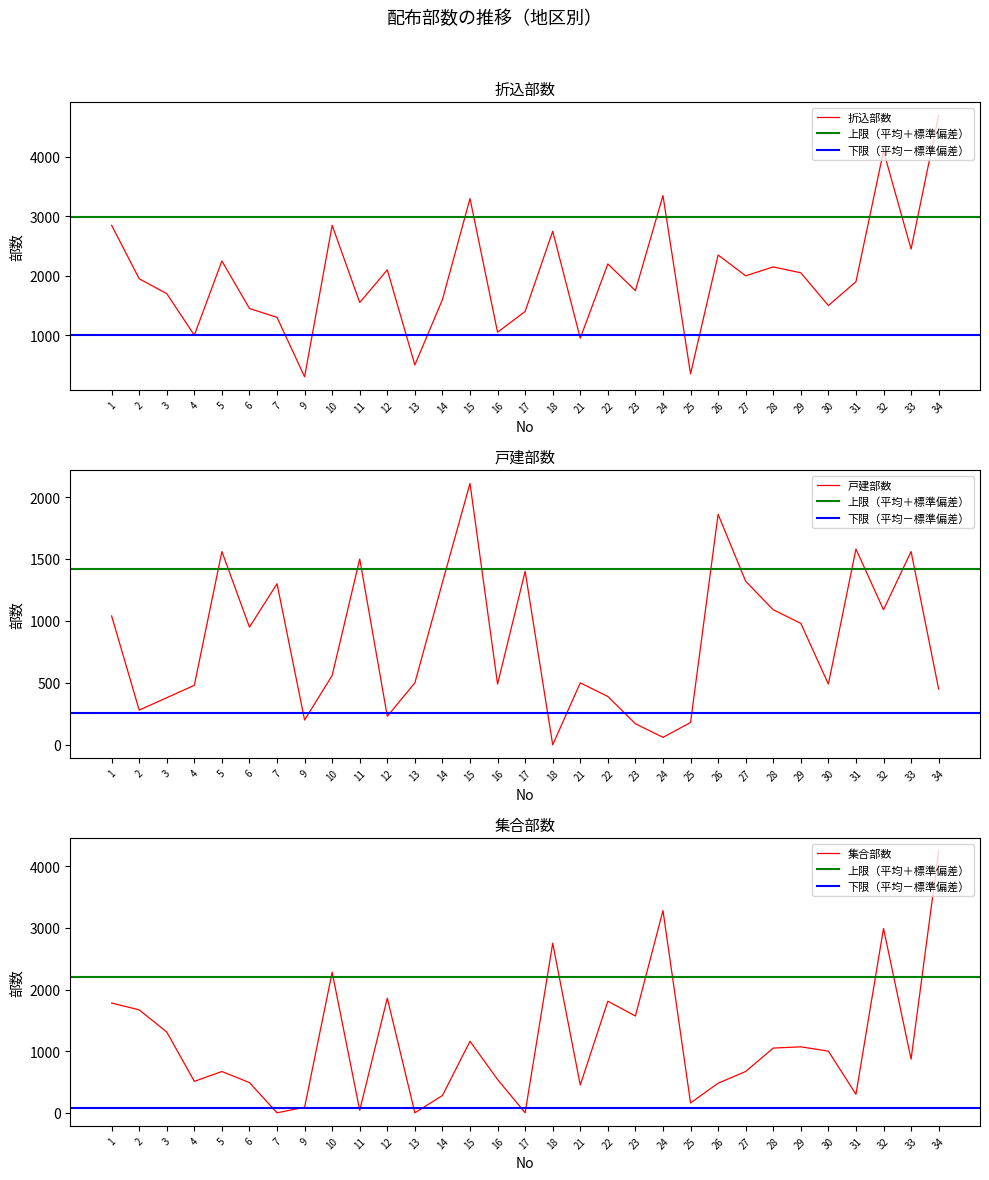

True or false: 戸建部数 has a value of 841 at 10.

False